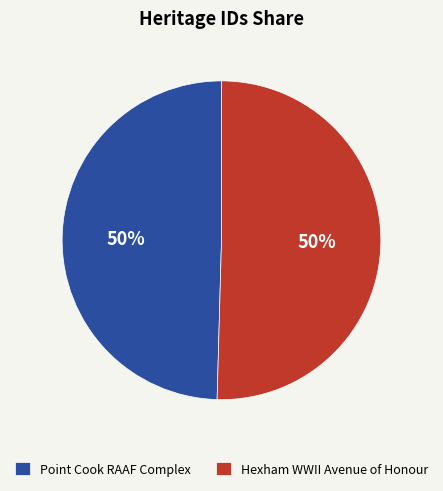

Is the sum of Hexham WWII Avenue of Honour and Point Cook RAAF Complex greater than half?

Yes